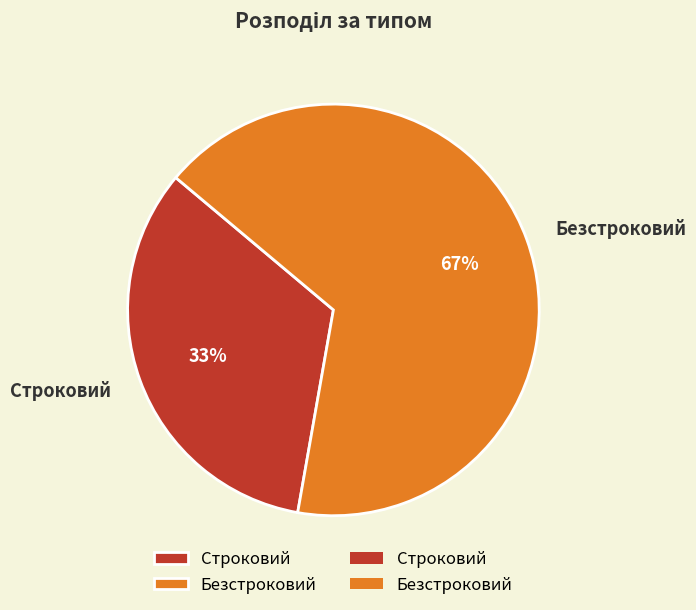

Does Строковий account for over 50% of the chart?

No